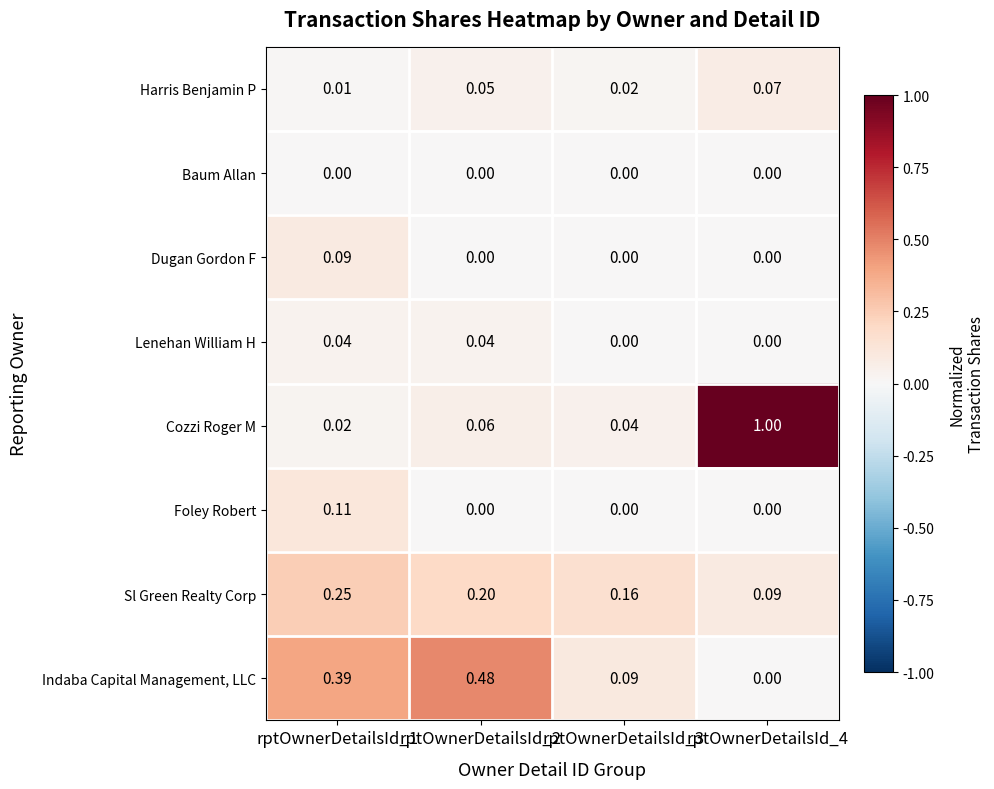

Is the value of Indaba Capital Management, LLC at rptOwnerDetailsId_3 greater than the value of Sl Green Realty Corp at rptOwnerDetailsId_3?

No